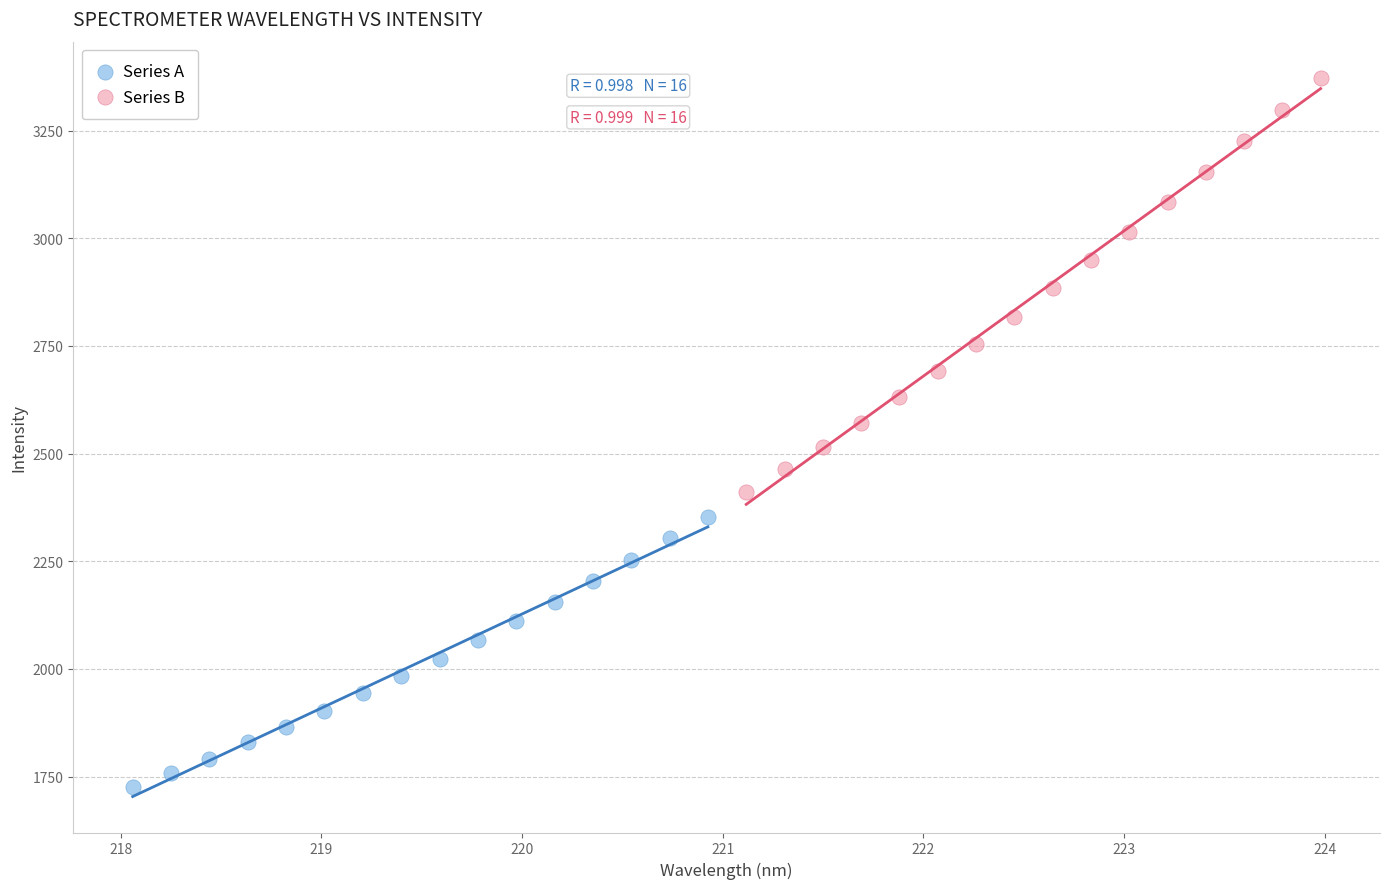

Which series has the largest Y range (max minus min)?

Series B